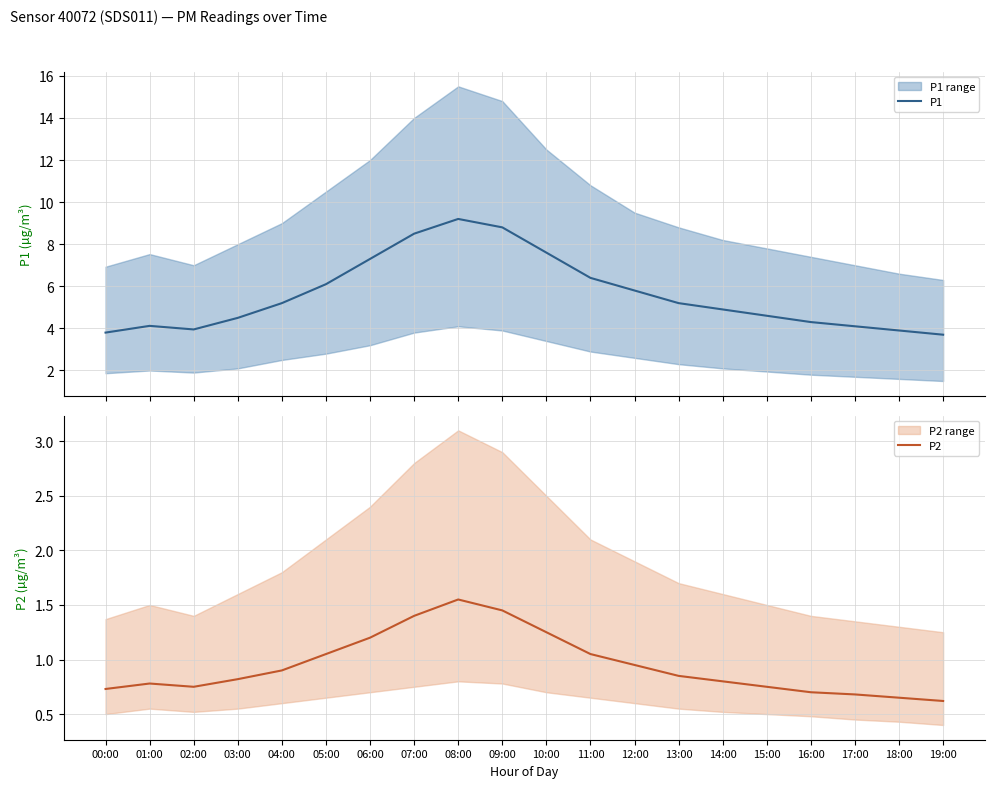

Reading right to left, transcribe all the data shown in this chart.

P1: 3.7	3.9	4.1	4.3	4.6	4.9	5.2	5.8	6.4	7.6	8.8	9.2	8.5	7.3	6.1	5.2	4.5	4.0	4.1	3.8
P2: 0.6	0.7	0.7	0.7	0.8	0.8	0.8	0.9	1.1	1.2	1.4	1.6	1.4	1.2	1.1	0.9	0.8	0.8	0.8	0.7